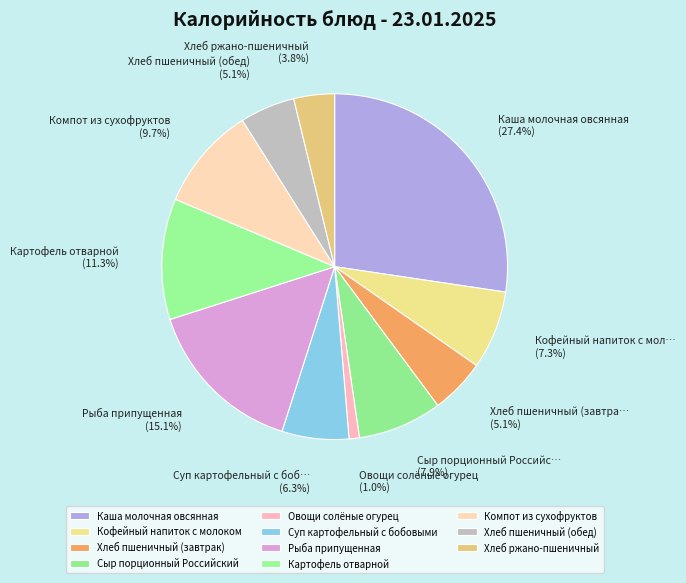

Is it true that Рыба припущенная is 15% of the pie?

True